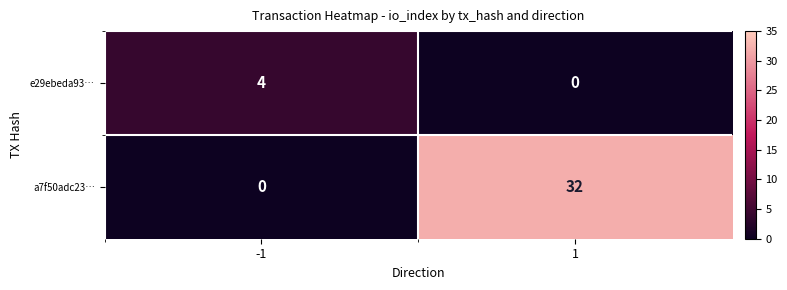

What is the spread (max minus min) of values at -1?

4